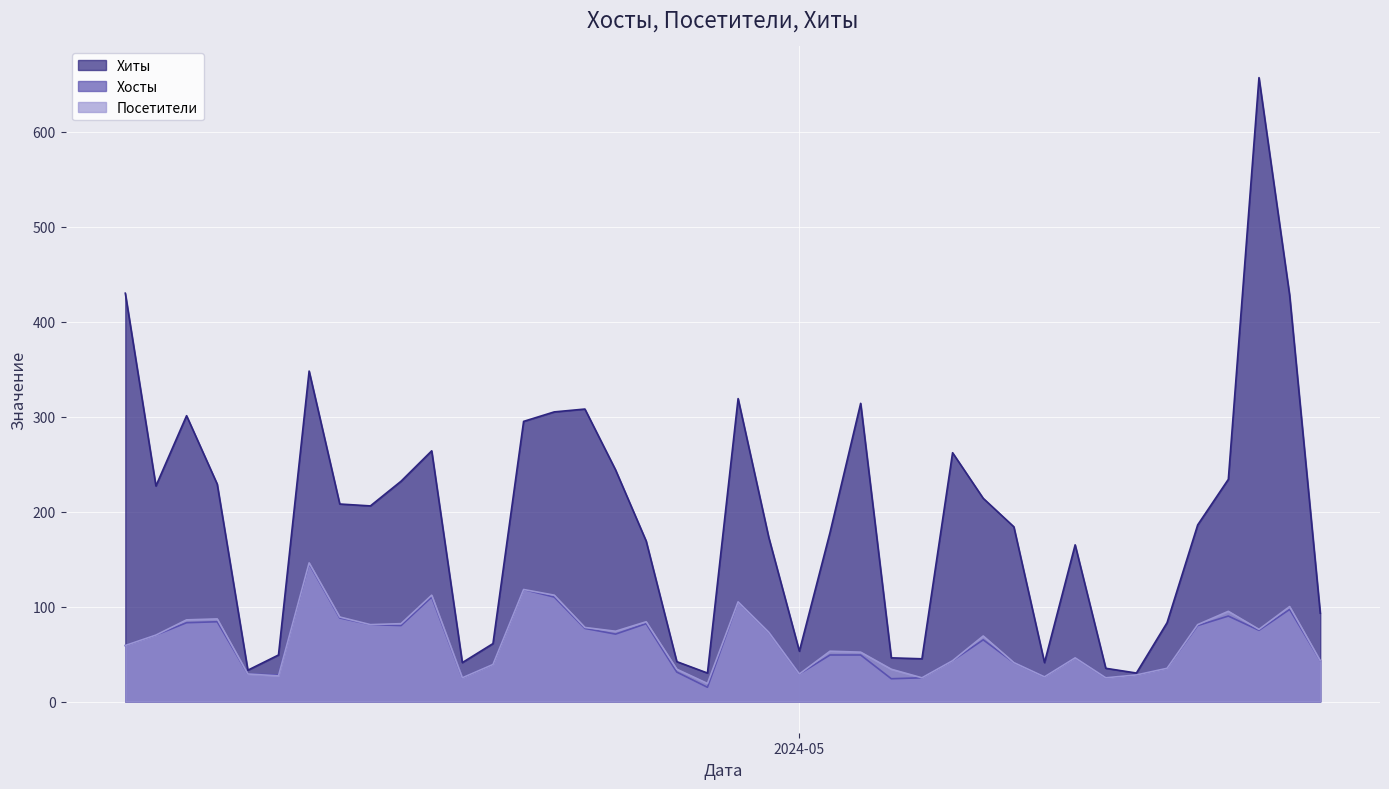

Which series has the widest spread of values?

Хиты